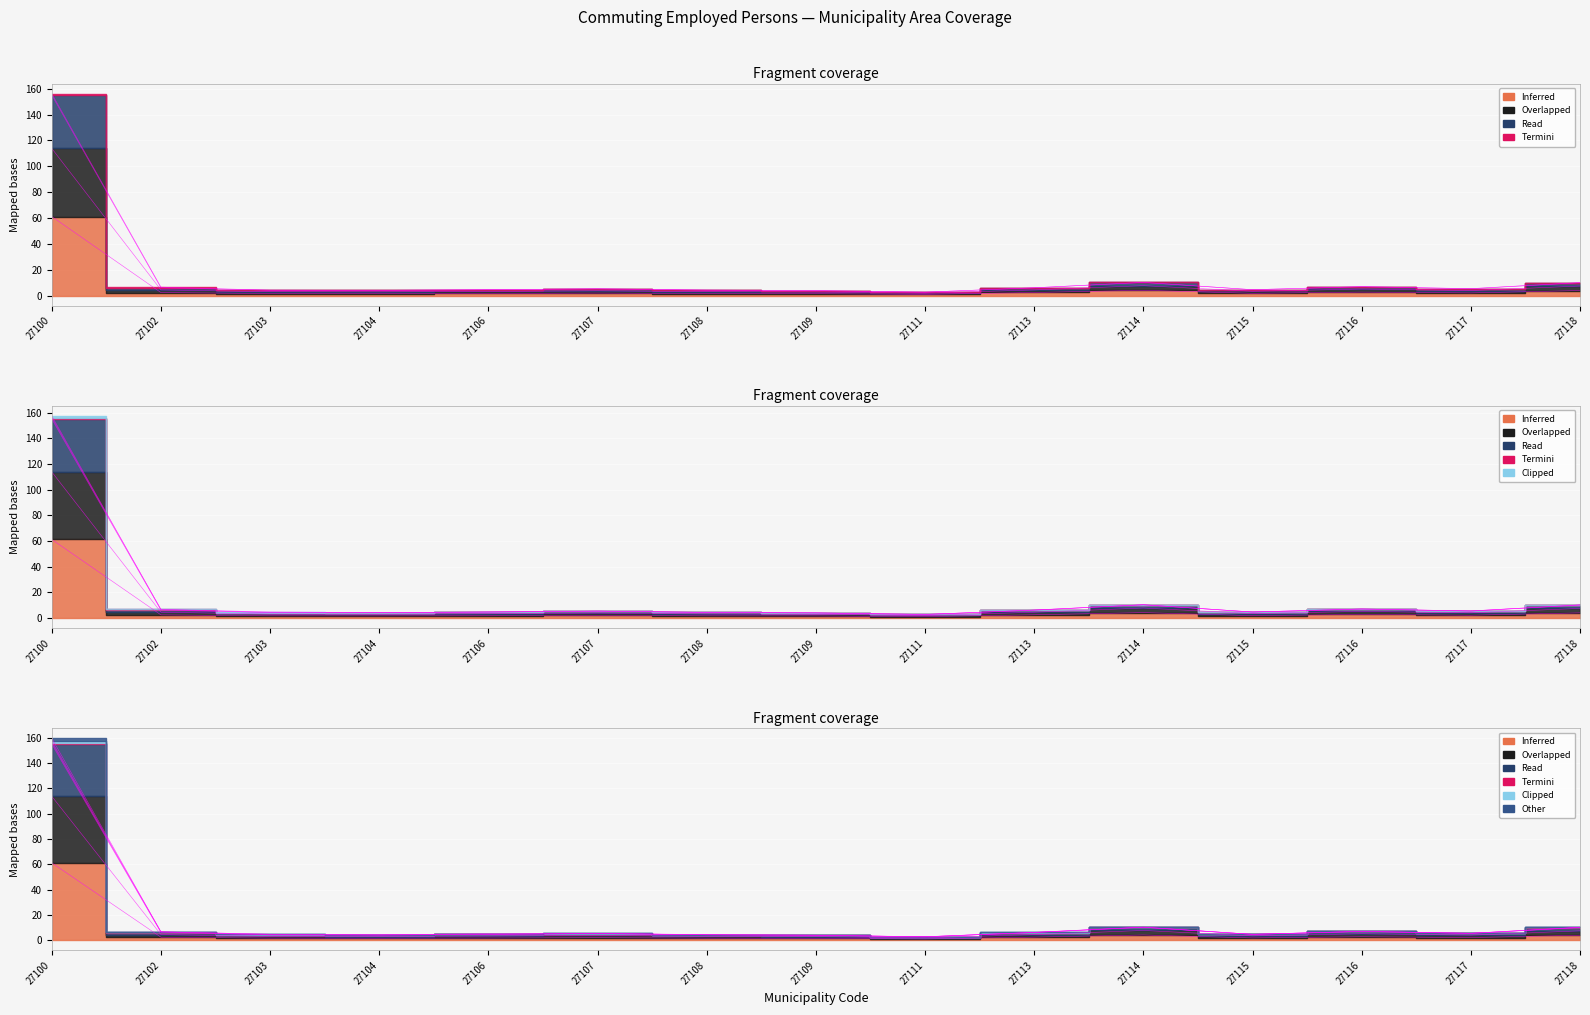

List the labels in order of Total value, largest first.

27100, 27114, 27118, 27116, 27113, 27102, 27117, 27107, 27115, 27106, 27103, 27108, 27104, 27109, 27111